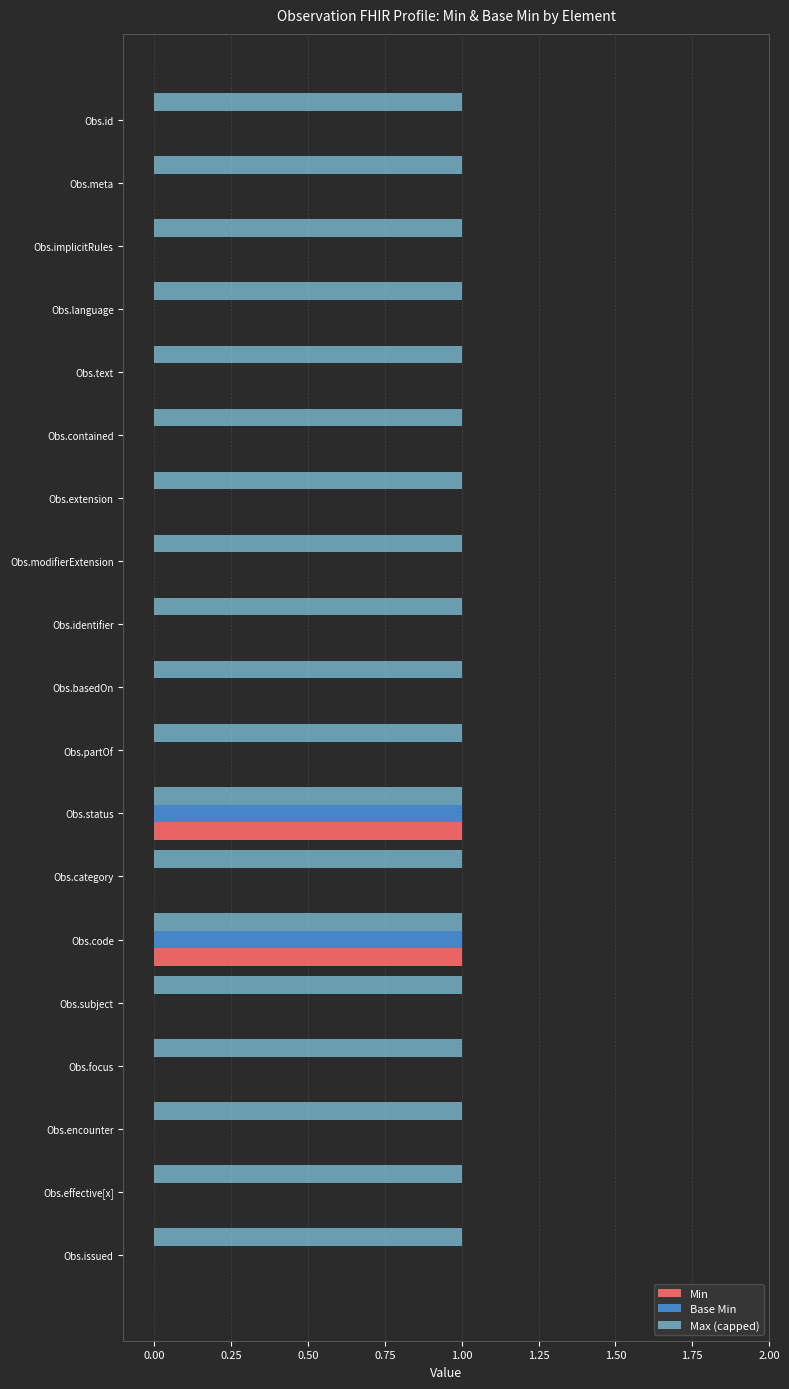

Which series has the largest total across all categories?

Max (capped)